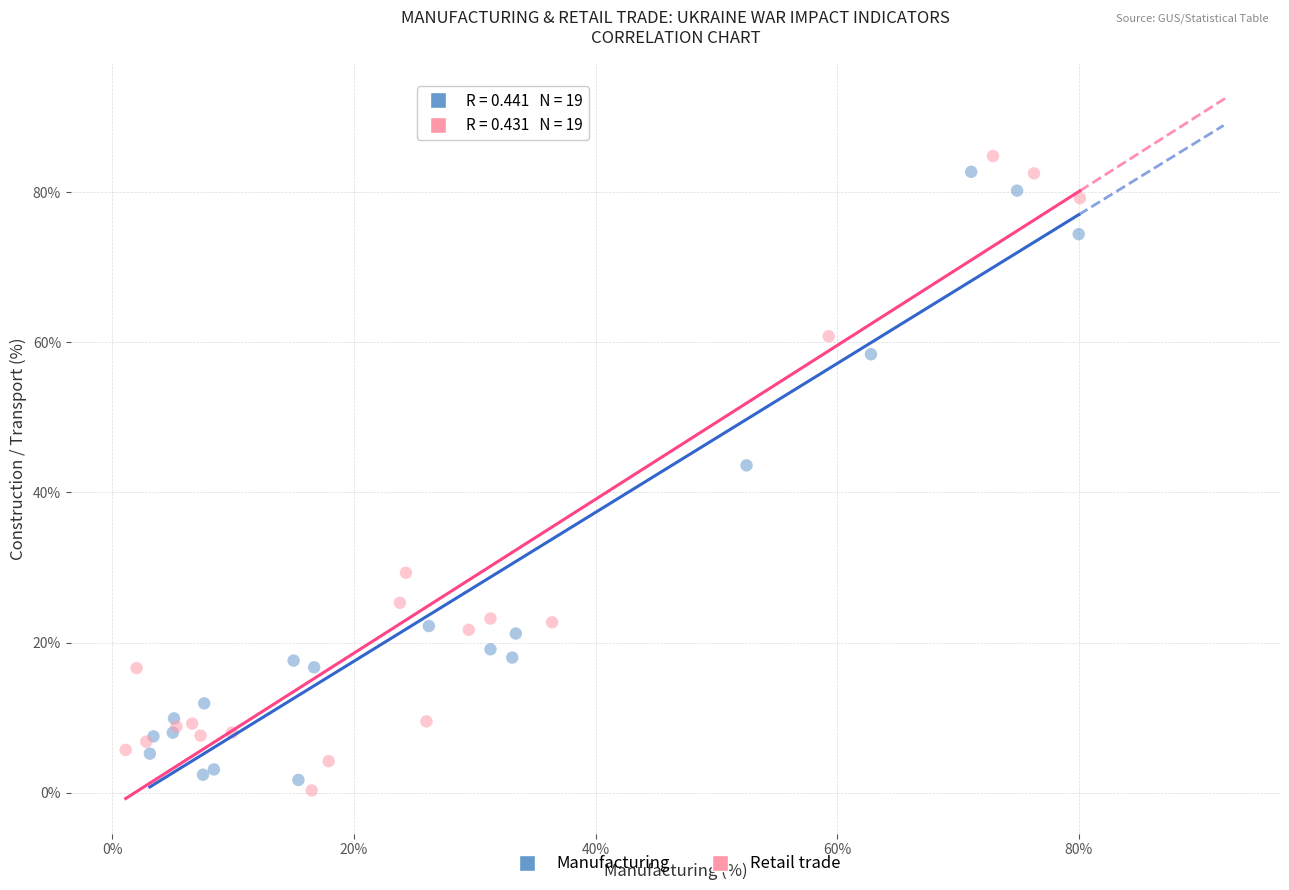

Which series reaches the maximum Y coordinate?

Retail trade